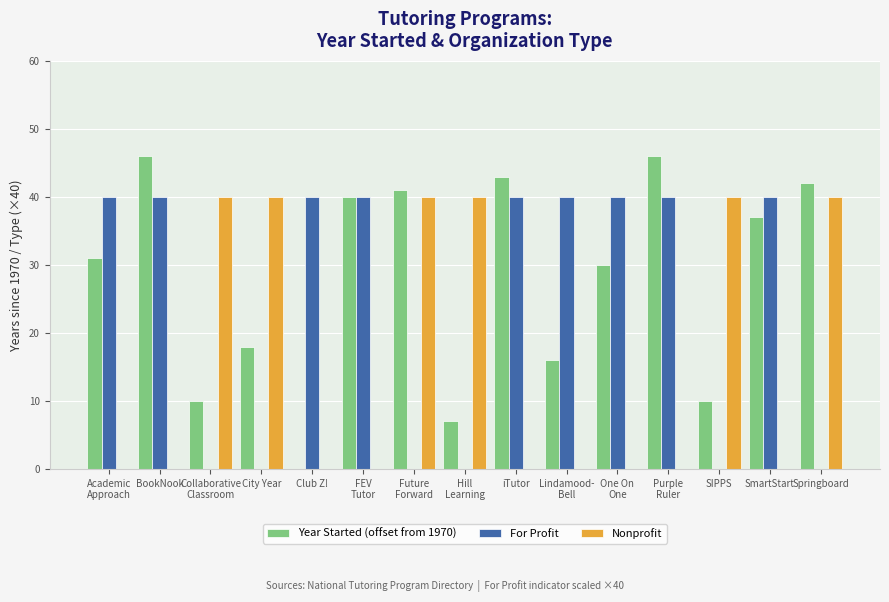

The Nonprofit series shows 15 at One On
One. True or false?

False